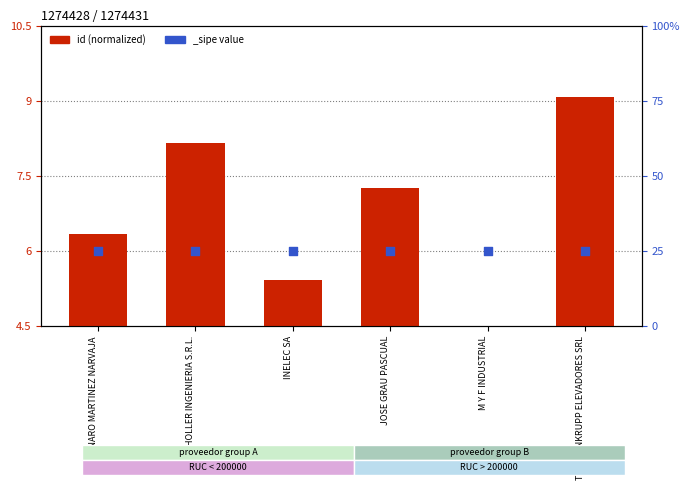

Which has a higher value, HOLLER INGENIERIA S.R.L. or INELEC SA?

HOLLER INGENIERIA S.R.L.